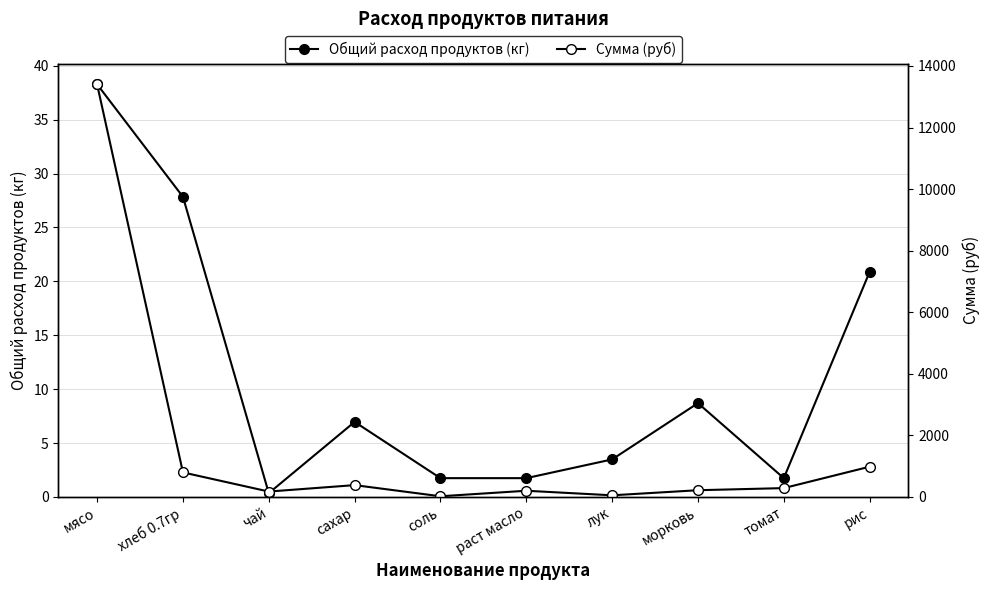

At how many categories does at least one series exceed 10227?

1